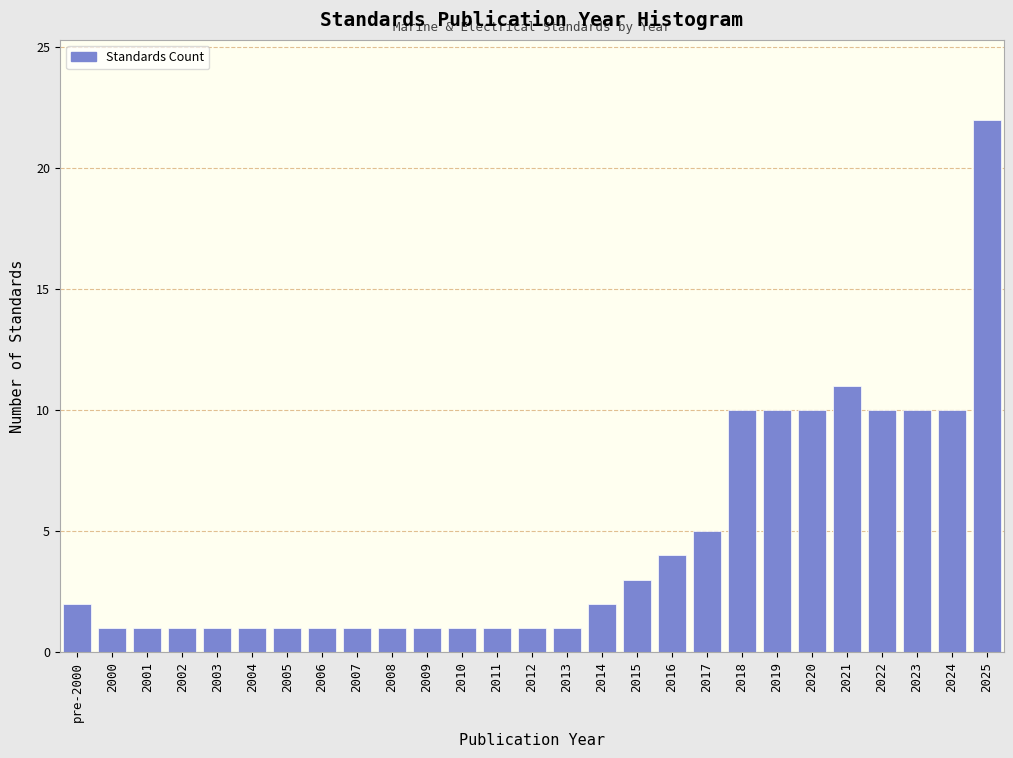

Reading right to left, list all the values displayed in this chart.

2025=22	2024=10	2023=10	2022=10	2021=11	2020=10	2019=10	2018=10	2017=5	2016=4	2015=3	2014=2	2013=1	2012=1	2011=1	2010=1	2009=1	2008=1	2007=1	2006=1	2005=1	2004=1	2003=1	2002=1	2001=1	2000=1	pre-2000=2